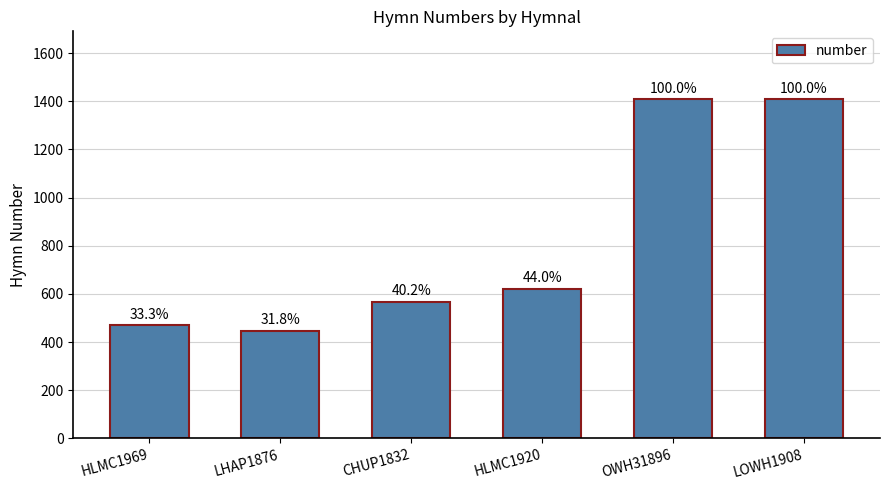

Reading left to right, transcribe all the data shown in this chart.

HLMC1969=469	LHAP1876=448	CHUP1832=567	HLMC1920=620	OWH31896=1409	LOWH1908=1409